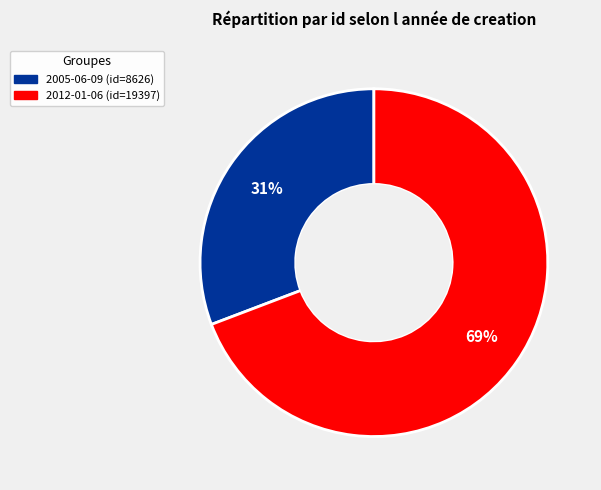

To the nearest percent, what is the difference between the largest and smallest slice percentages?

38%